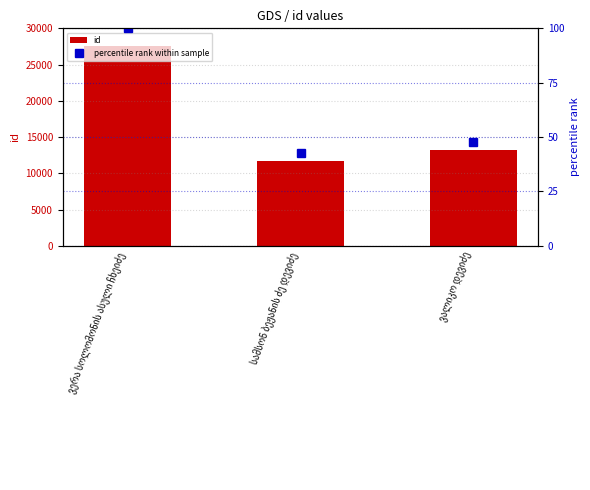

Read the percentile rank within sample value at სამსონ ბეჟანის ძე დევიძე.

42.5